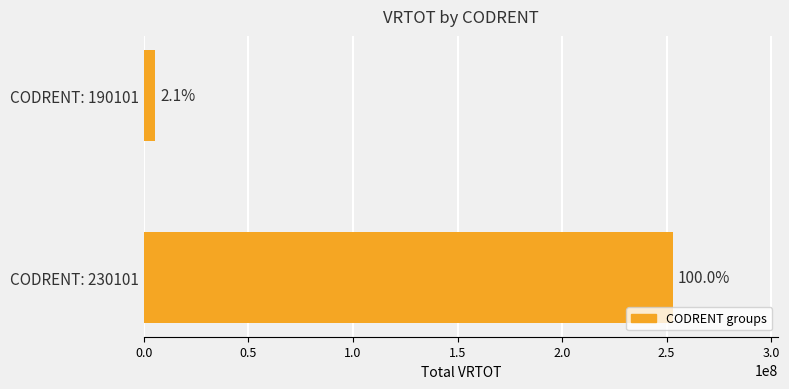

True or false: the data shows 4577847 at 190101.

False